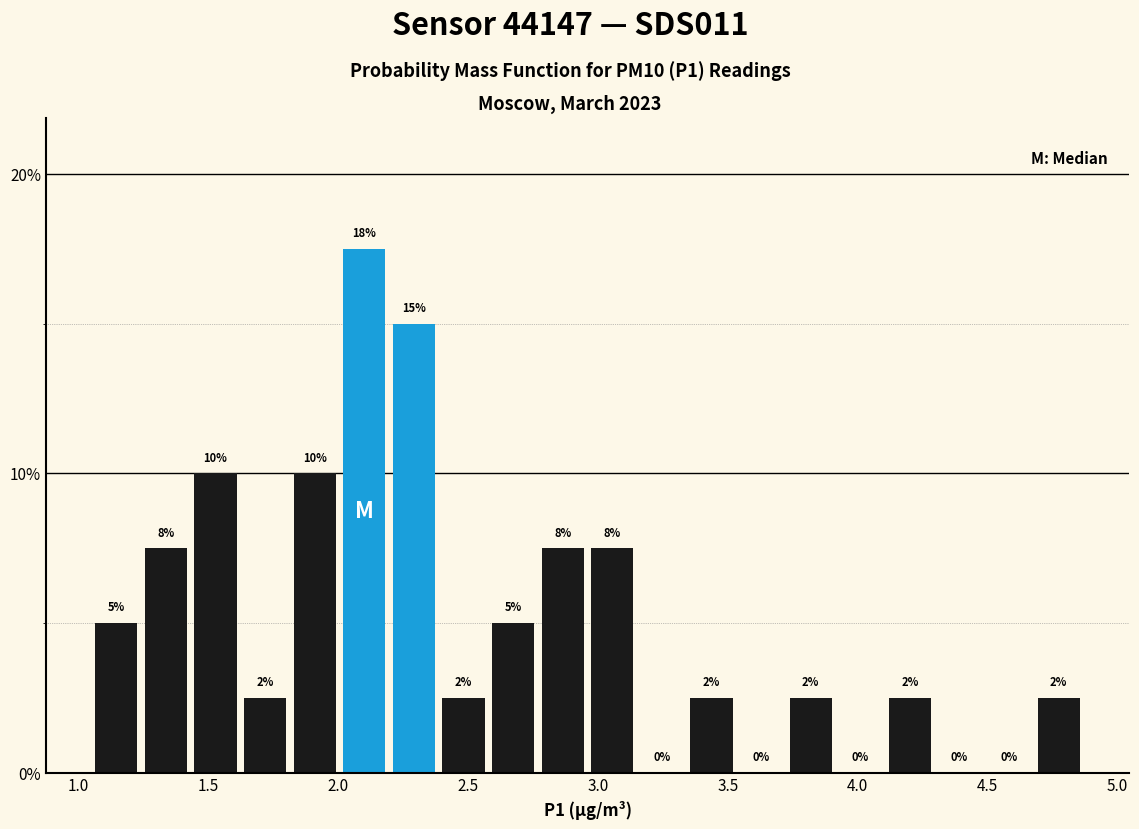

Around what value on the x-axis is the tallest bar? Give the approximate position of its centre, as read against the axis.

2.10